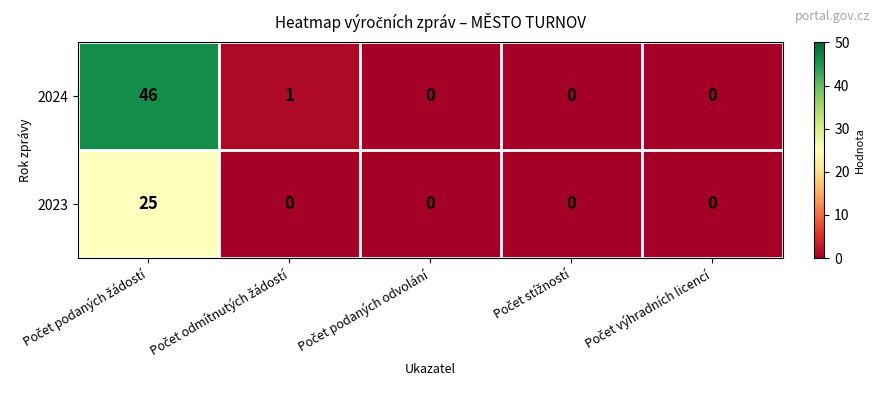

How many categories are shown in the chart?

5